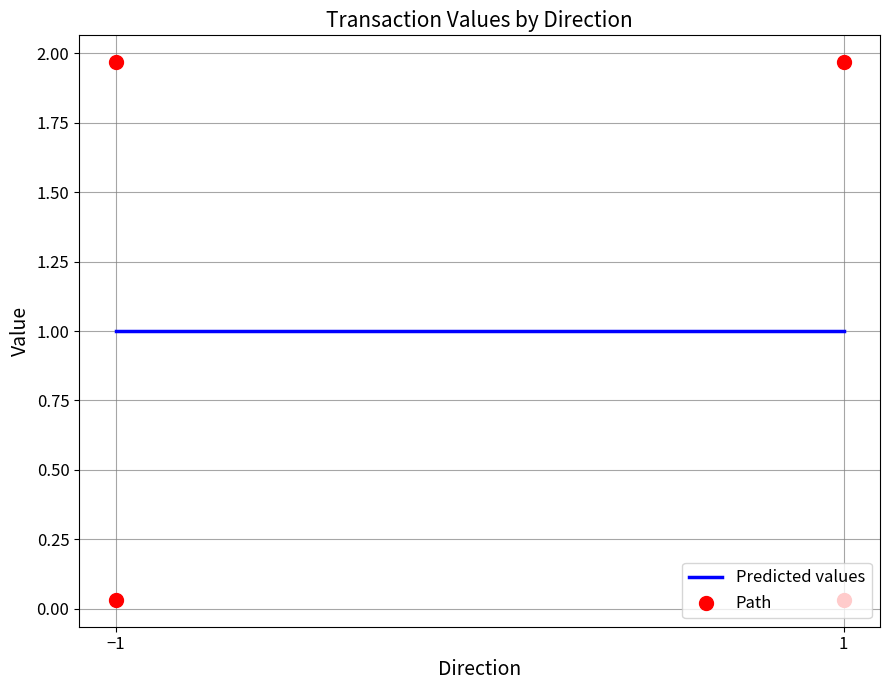

What is the change in value from -1 to 1?

+1.9